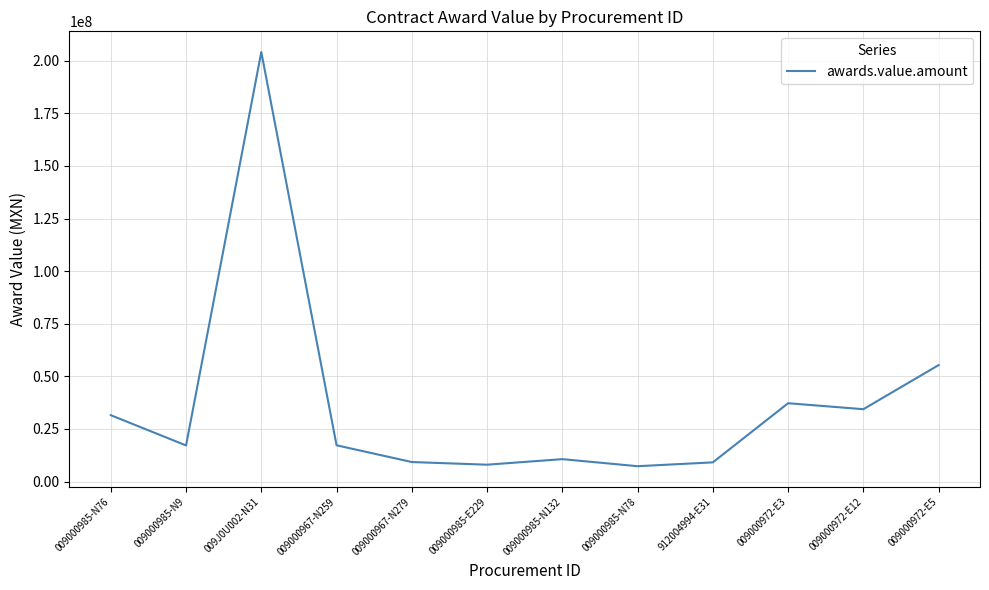

How many series are shown in this chart?

1